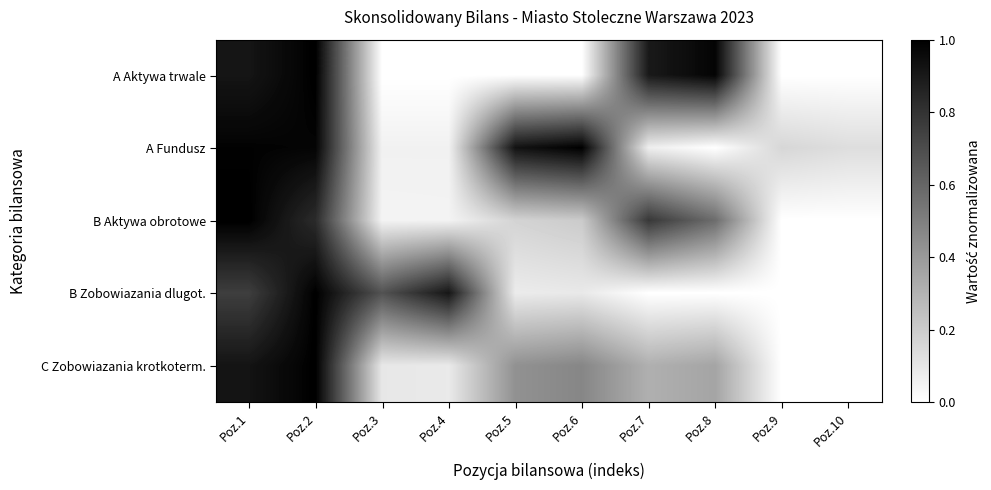

How many data points does each series have?

10